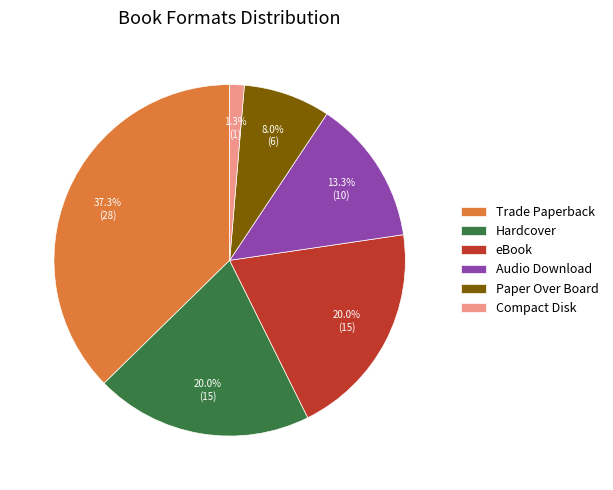

What is the ratio of the value at Hardcover to the value at Trade Paperback?

0.5